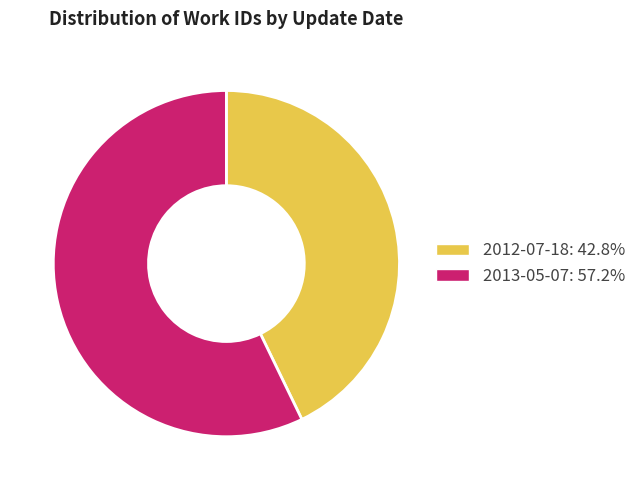

Is there a majority slice in this chart?

Yes